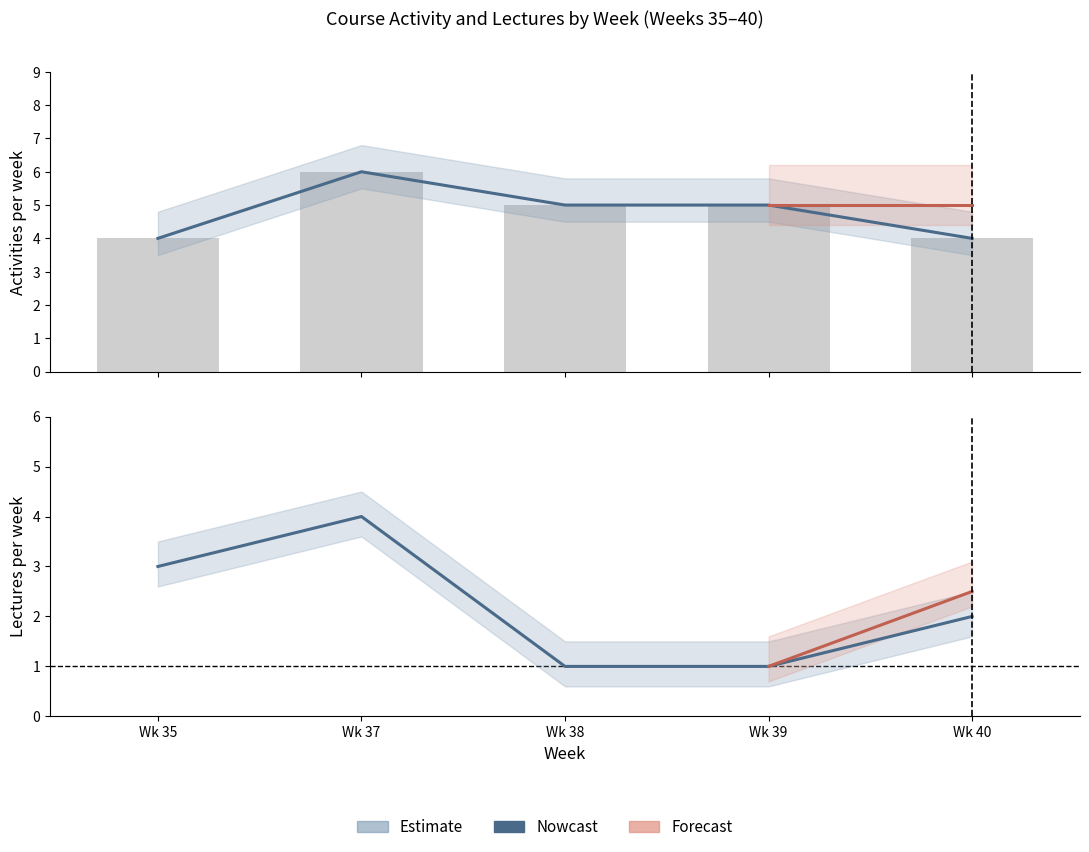

What is the value of the activities_per_week bar at the 3rd from the left?

5